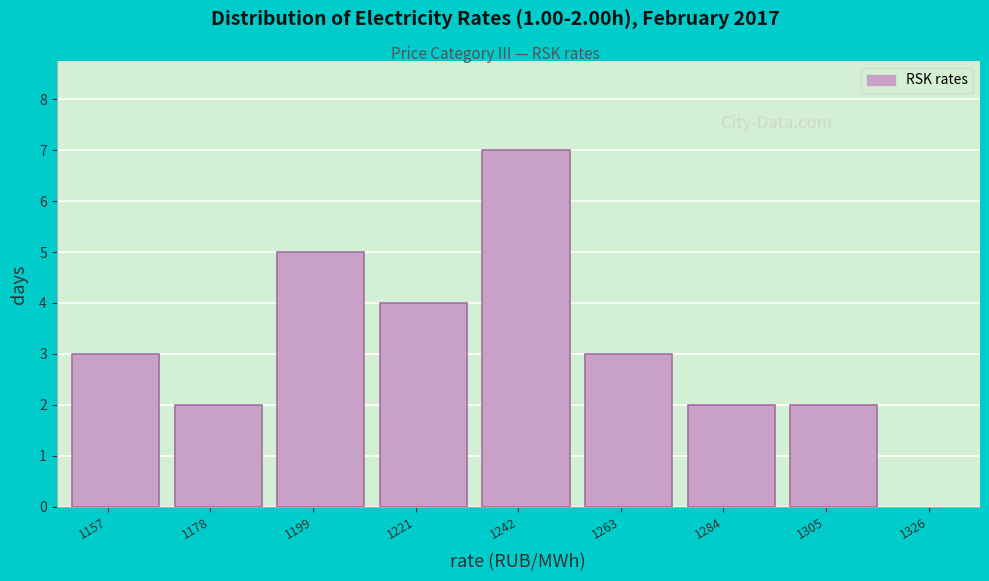

Reading right to left, extract all data points from this chart.

1305=2	1284=2	1263=3	1242=7	1221=4	1199=5	1178=2	1157=3